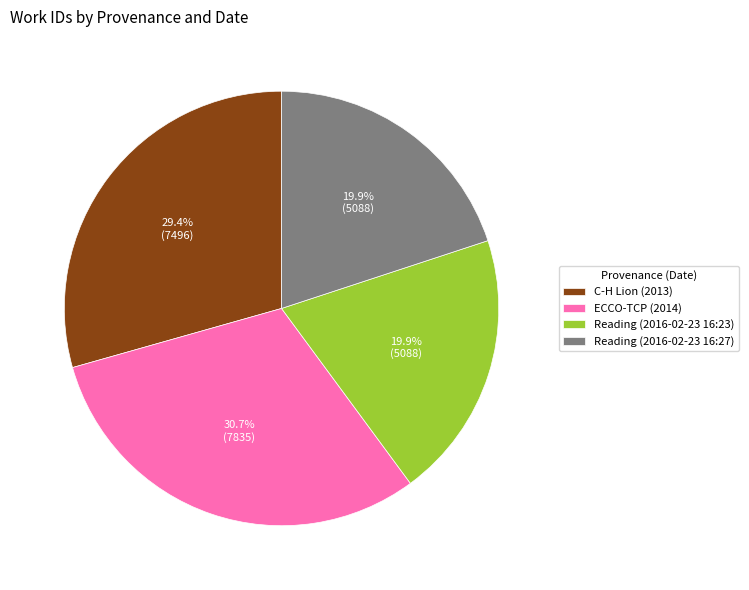

The Reading (2016-02-23 16:23) slice represents 20% of the pie. True or false?

True